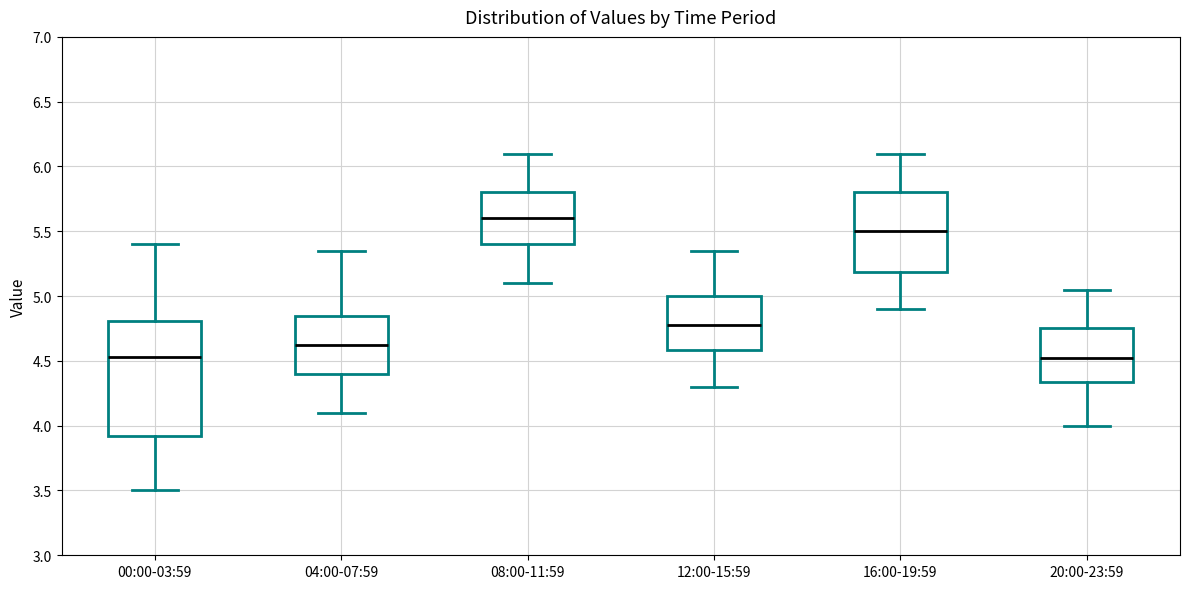

Reading left to right, transcribe this box plot: for each box, give where its median line is, the range the box spans, and where its two whiskers end, as read against the y-axis. The values are not printed on the chart, so give them approximately, as read against the axis.

00:00-03:59: median 4.55, box 3.90 to 4.80, whiskers 3.50 to 5.40
04:00-07:59: median 4.65, box 4.40 to 4.85, whiskers 4.10 to 5.35
08:00-11:59: median 5.60, box 5.40 to 5.80, whiskers 5.10 to 6.10
12:00-15:59: median 4.80, box 4.60 to 5.00, whiskers 4.30 to 5.35
16:00-19:59: median 5.50, box 5.20 to 5.80, whiskers 4.90 to 6.10
20:00-23:59: median 4.55, box 4.35 to 4.75, whiskers 4.00 to 5.05